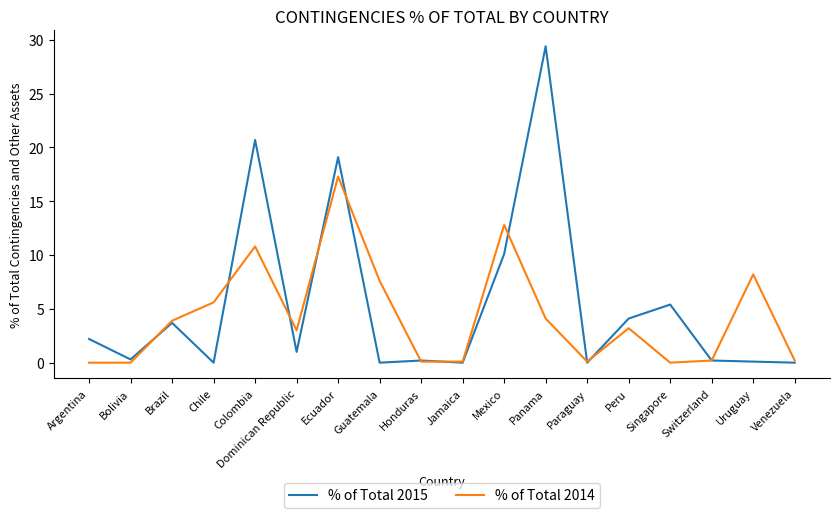

Which series has the largest range (max minus min)?

% of Total 2015